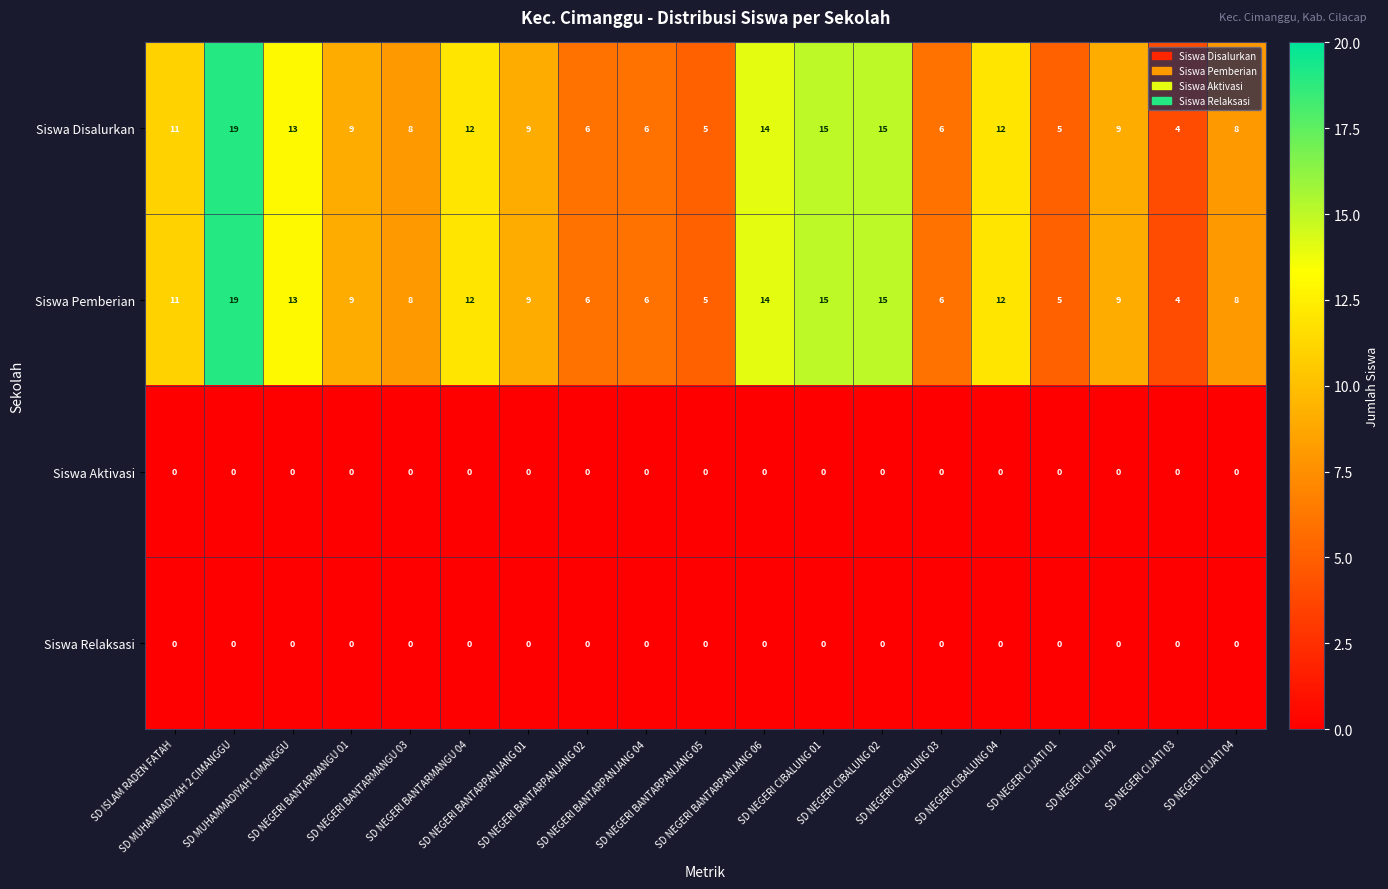

What is the highest value of the Siswa Disalurkan series?

19